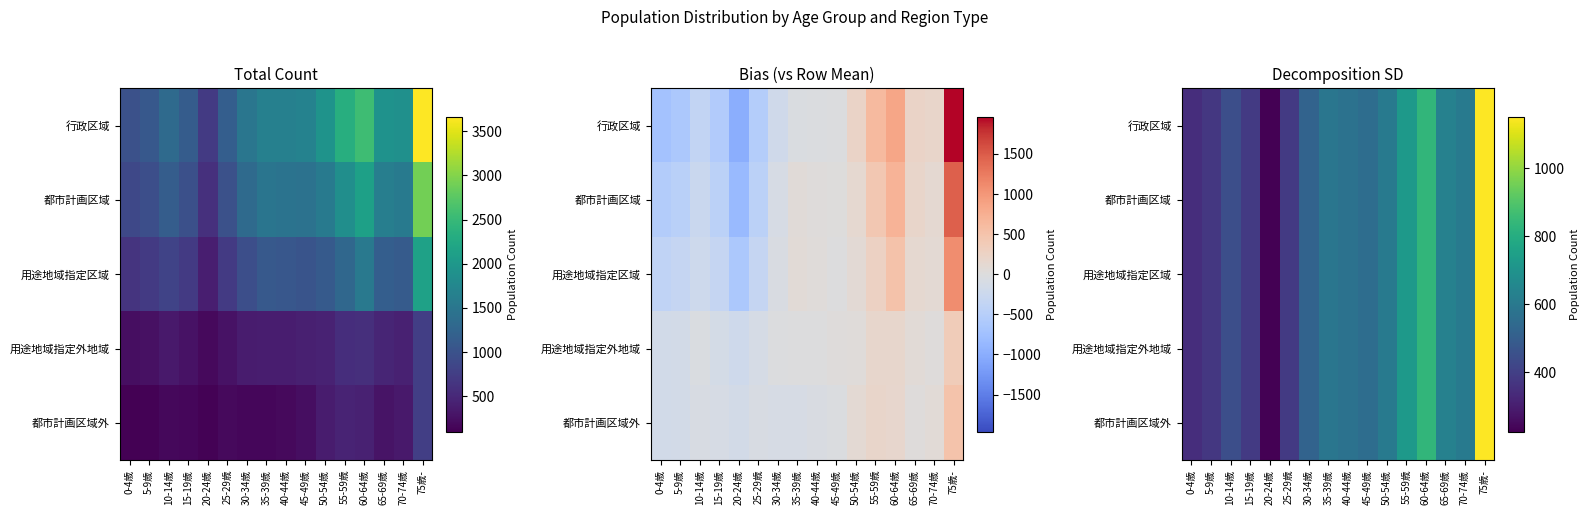

Which has a higher value, 30-34歳 or 70-74歳?

70-74歳